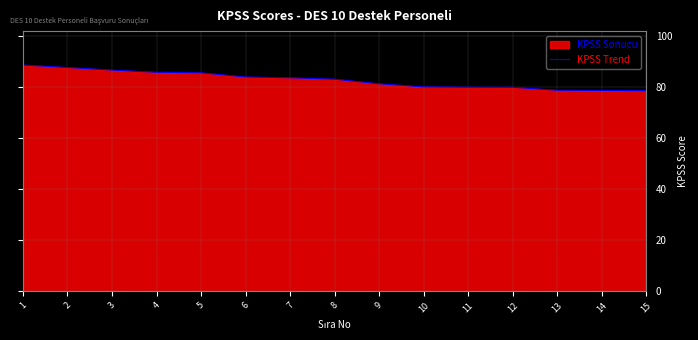

The value at 15 is 39.1. True or false?

False